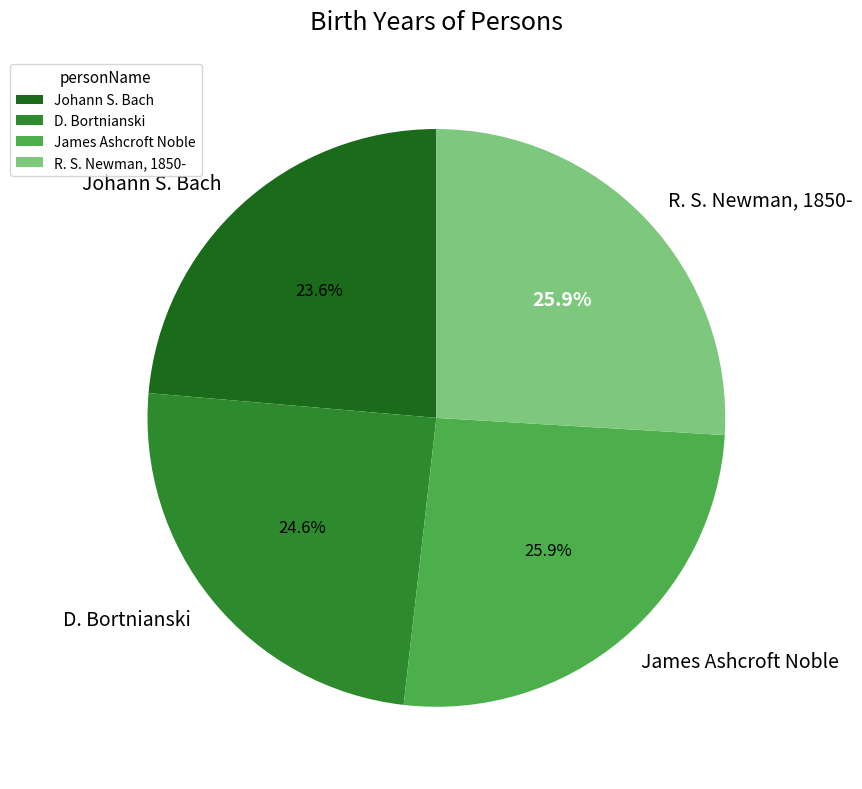

Combined, do R. S. Newman, 1850- and Johann S. Bach account for over 50%?

No